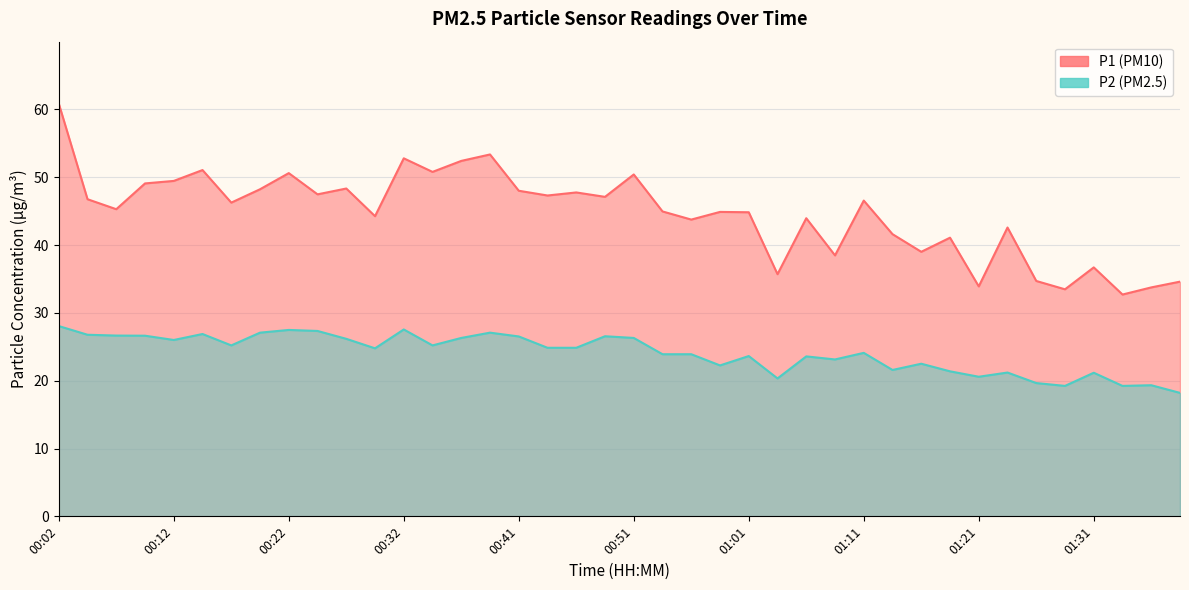

Between 00:04 and 00:27, which series saw the biggest shift?

P1